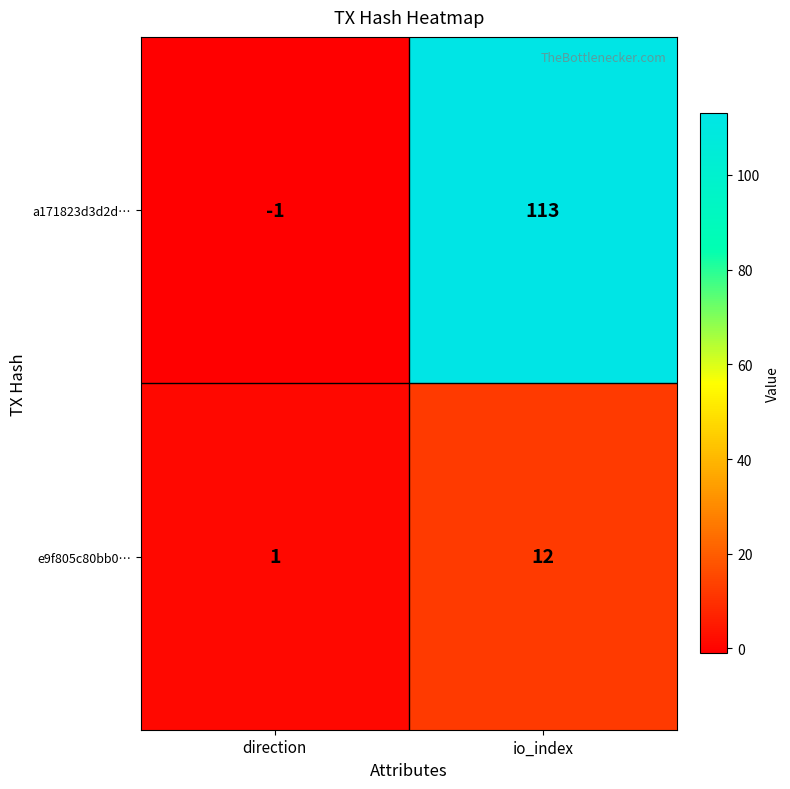

At which label is e9f805c80bb0… closest to 6?

direction